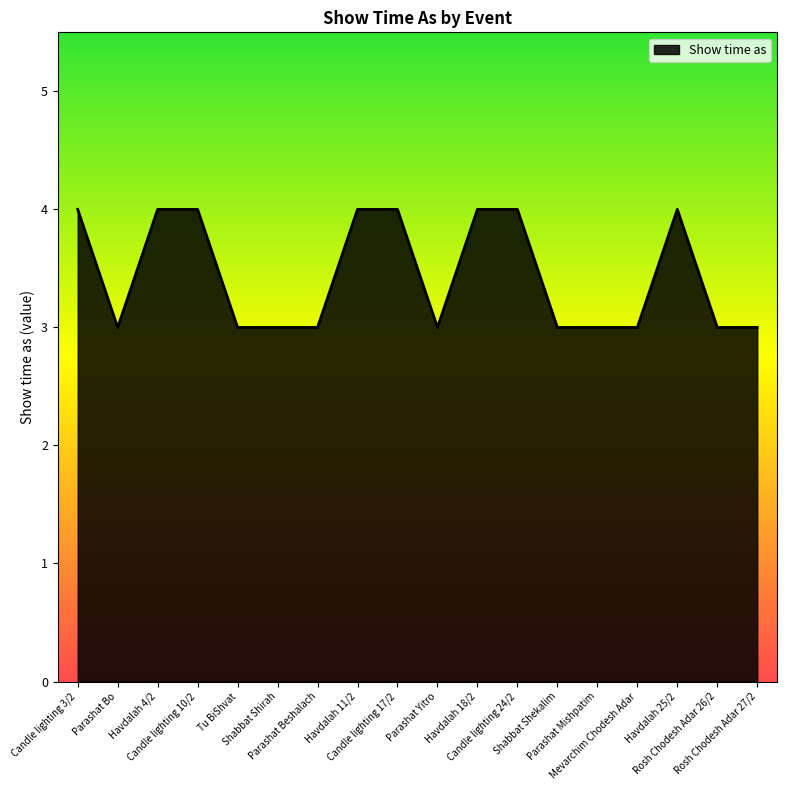

Reading left to right, extract all data points from this chart.

Candle lighting 3/2=4	Parashat Bo=3	Havdalah 4/2=4	Candle lighting 10/2=4	Tu BiShvat=3	Shabbat Shirah=3	Parashat Beshalach=3	Havdalah 11/2=4	Candle lighting 17/2=4	Parashat Yitro=3	Havdalah 18/2=4	Candle lighting 24/2=4	Shabbat Shekalim=3	Parashat Mishpatim=3	Mevarchim Chodesh Adar=3	Havdalah 25/2=4	Rosh Chodesh Adar 26/2=3	Rosh Chodesh Adar 27/2=3